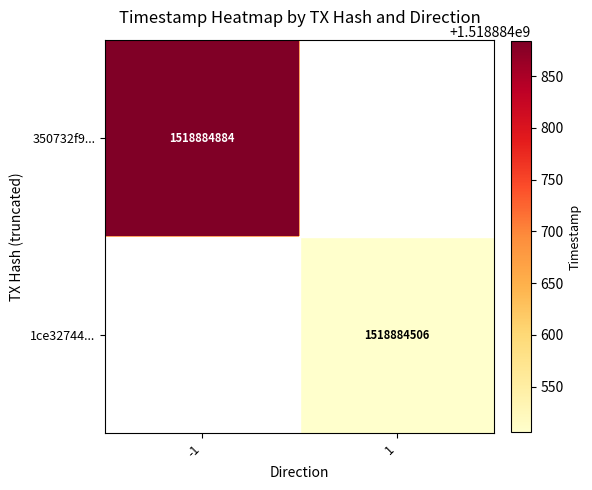

Which series has the largest total across all categories?

350732f98738de6e71fe8f8450f5f91f54c615b